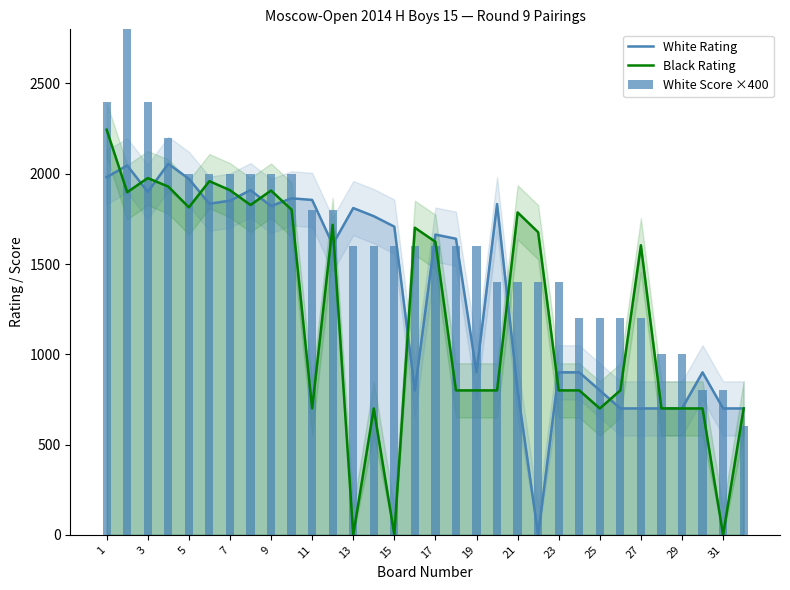

Reading left to right, list all the values displayed in this chart.

White Rating: 1981	2046	1900	2055	1972	1834	1851	1909	1821	1864	1855	1608	1810	1765	1707	800	1663	1640	900	1832	800	0	900	900	800	700	700	700	700	900	700	700
Black Rating: 2244	1898	1976	1929	1814	1959	1909	1827	1907	1801	700	1717	0	700	0	1701	1623	800	800	800	1786	1676	800	800	700	800	1604	700	700	700	0	700
White Score ×400: 2400	2800	2400	2200	2000	2000	2000	2000	2000	2000	1800	1800	1600	1600	1600	1600	1600	1600	1600	1400	1400	1400	1400	1200	1200	1200	1200	1000	1000	800	800	600